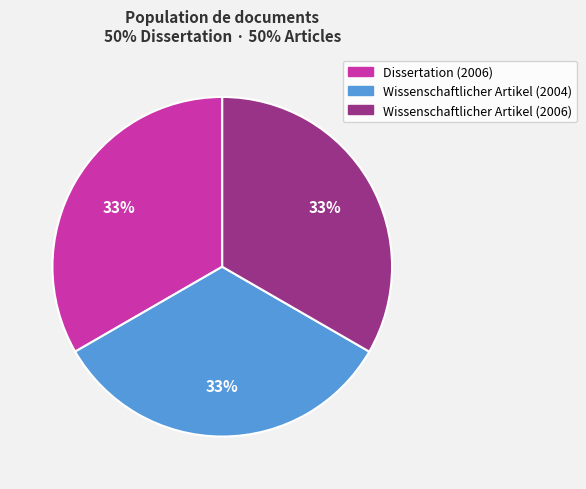

To the nearest percent, what portion does Wissenschaftlicher Artikel (2006) represent?

33%